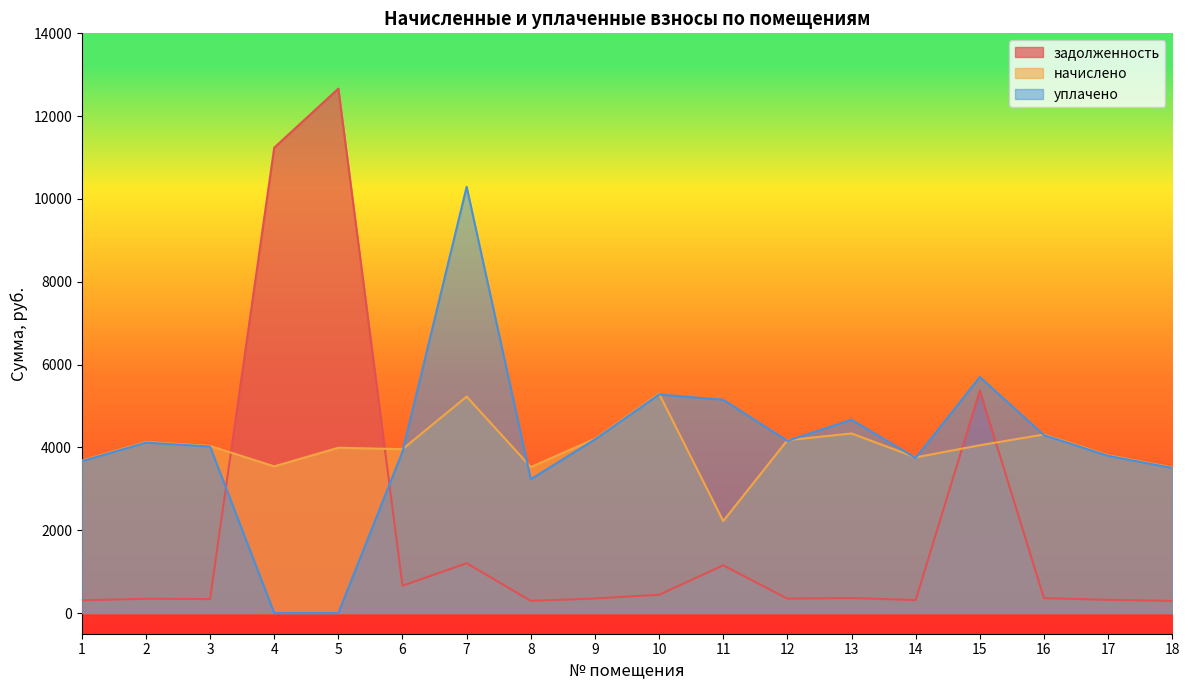

What is the greatest value displayed?

12664.5